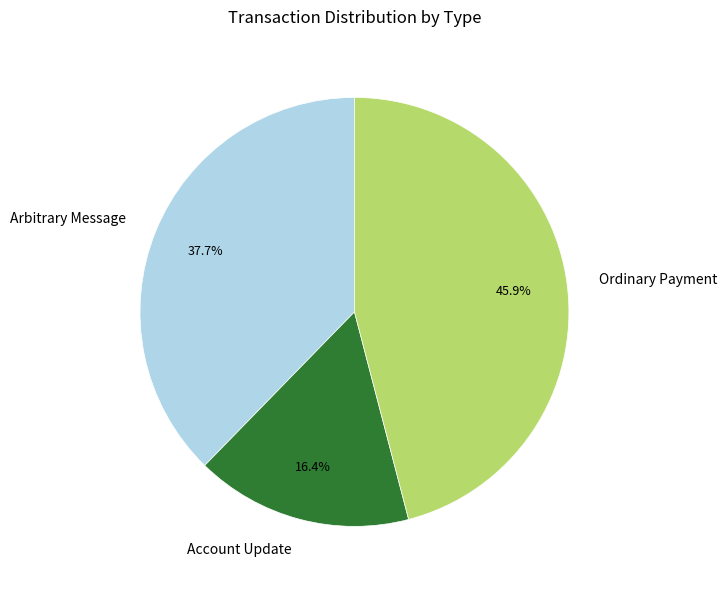

Which slice is the largest?

Ordinary Payment